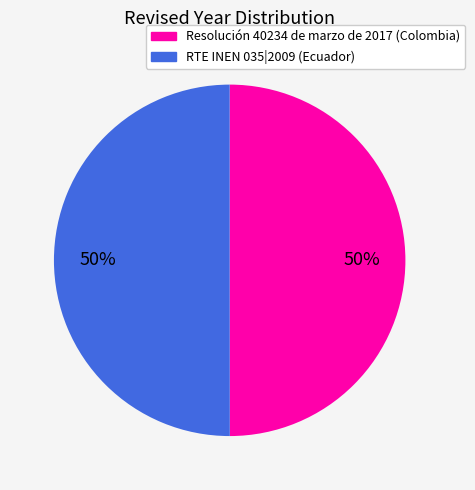

What percentage is the Resolución 40234 de marzo de 2017 (Colombia) slice, to the nearest percent?

50%